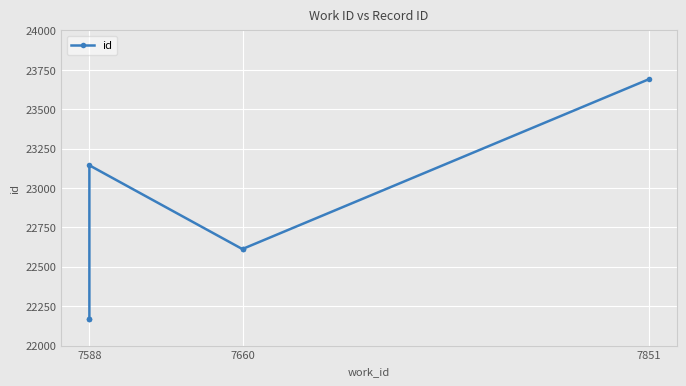

What is the difference between the maximum and minimum values?

1522